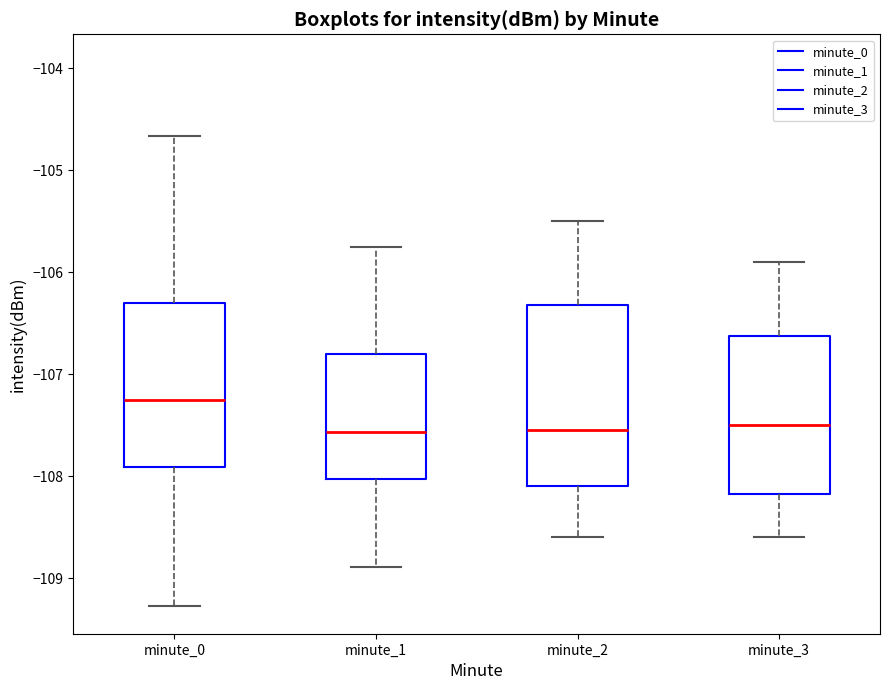

Comparing the boxes themselves (not the whiskers), which one is the tallest?

minute_2